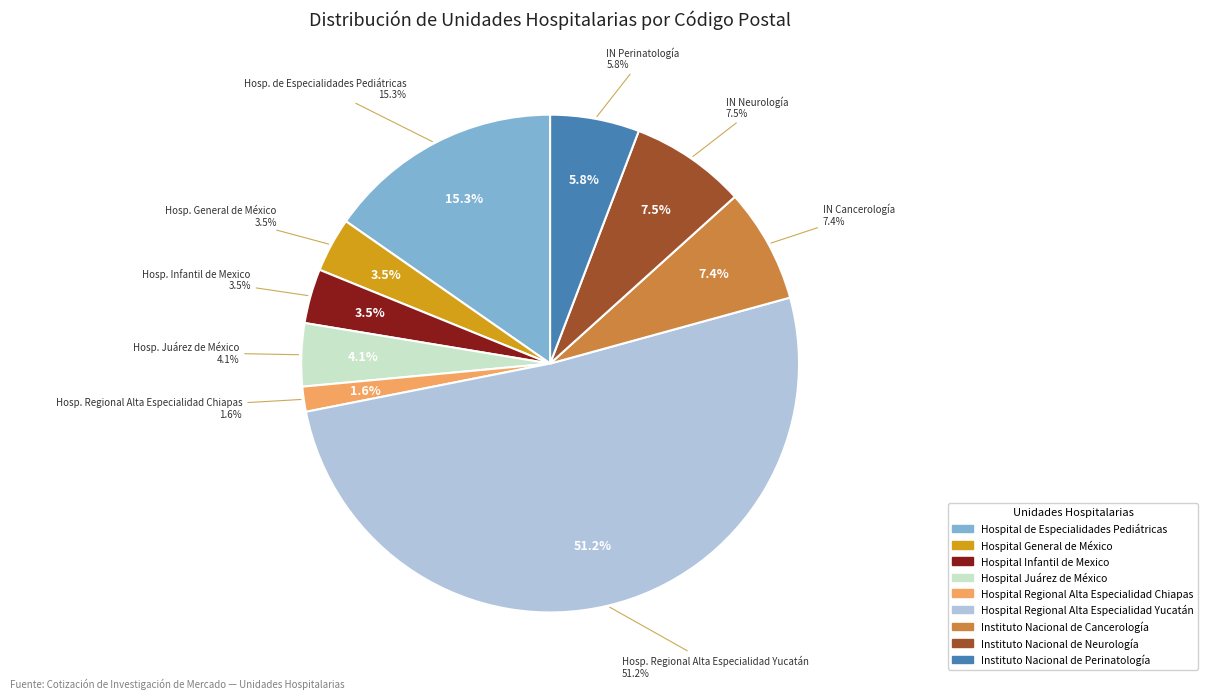

Is there any slice that represents more than half of the pie?

Yes